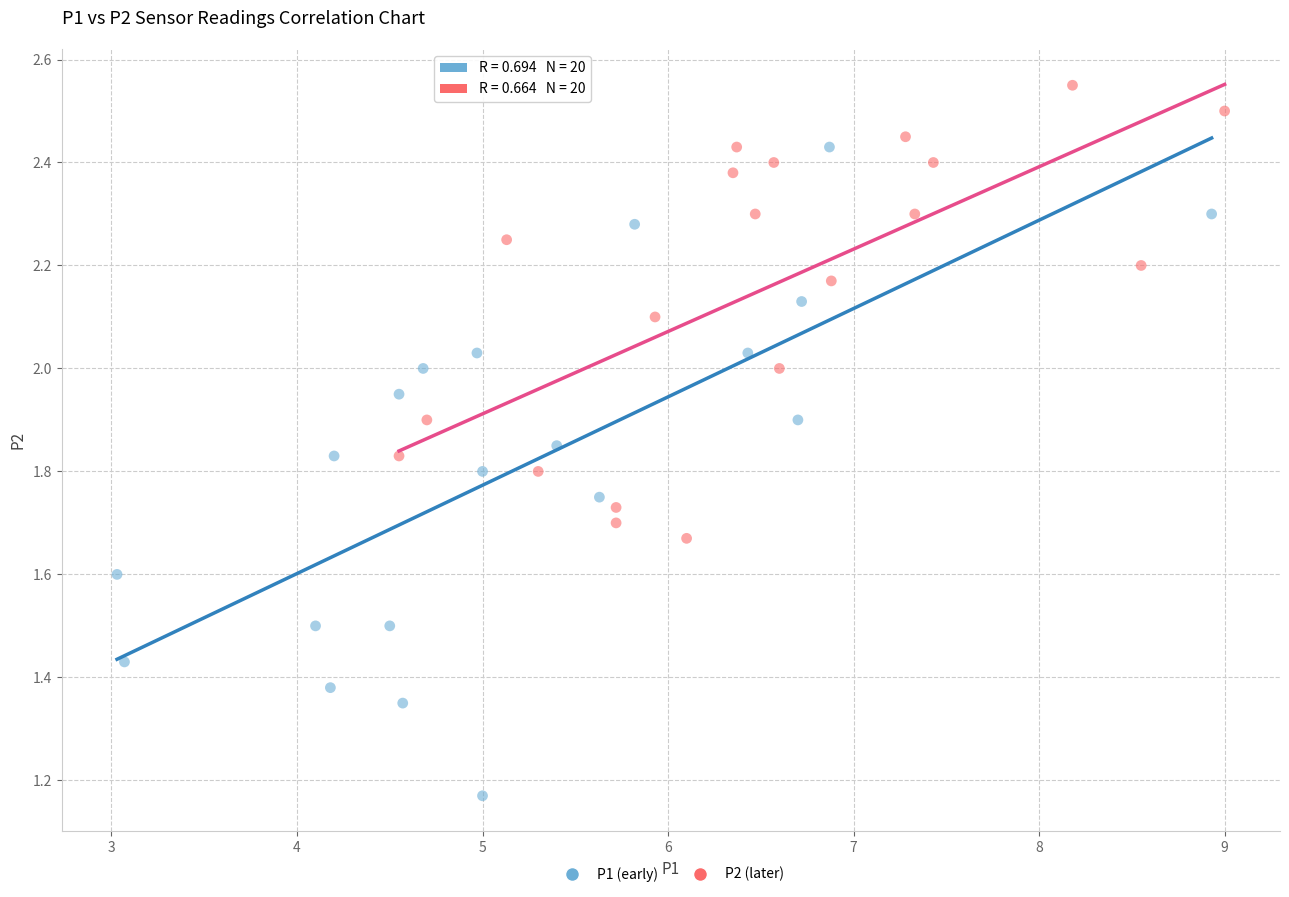

What are all the series names shown in the legend?

P1 (early), P2 (later)